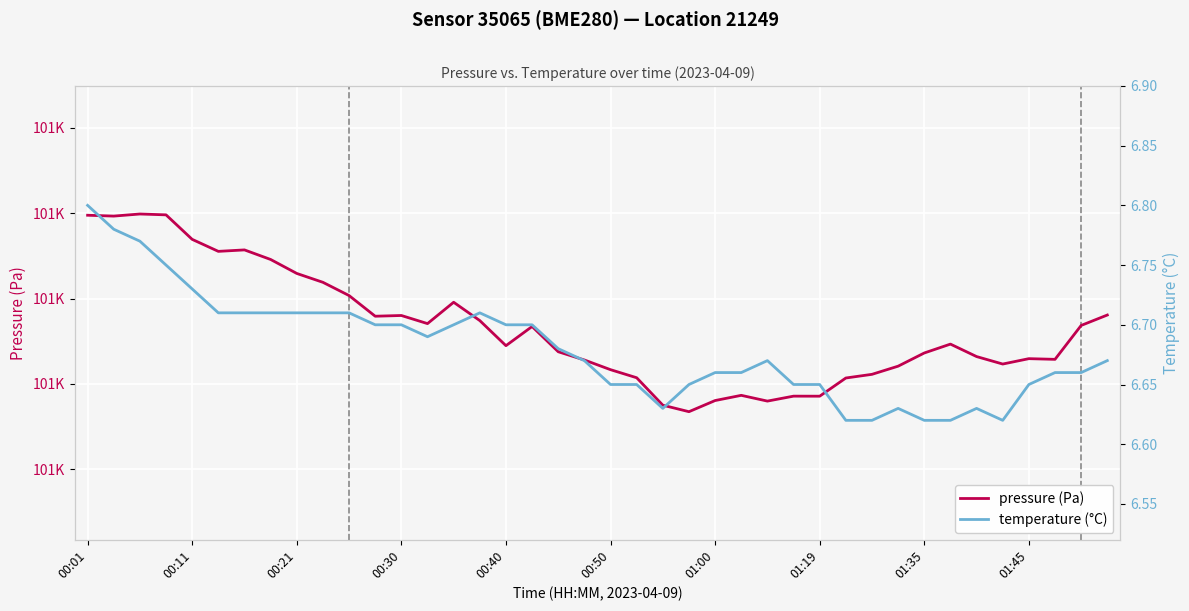

True or false: pressure (Pa) and temperature (°C) cross at least once.

False